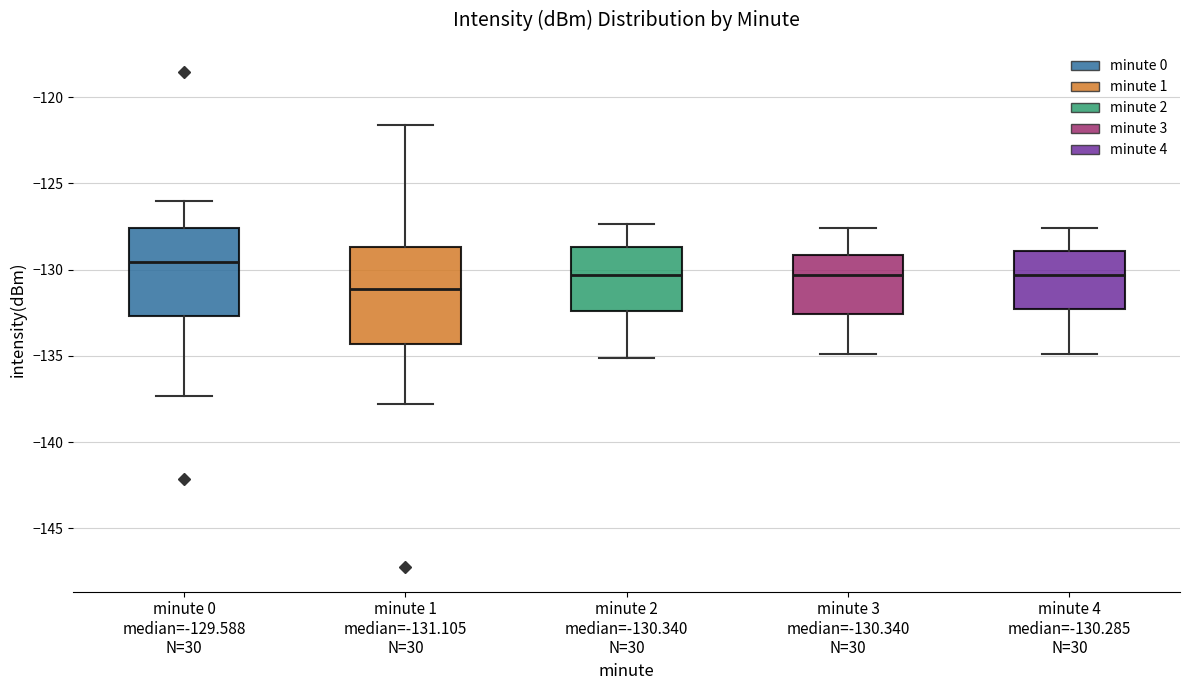

Reading left to right, transcribe this box plot: for each box, give where its median line is, the range the box spans, and where its two whiskers end, as read against the y-axis. The values are not printed on the chart, so give them approximately, as read against the axis.

minute 0 median=-129.588 N=30: median -129.5, box -132.5 to -127.5, whiskers -137.5 to -126.0
minute 1 median=-131.105 N=30: median -131.0, box -134.5 to -128.5, whiskers -138.0 to -121.5
minute 2 median=-130.340 N=30: median -130.5, box -132.5 to -128.5, whiskers -135.0 to -127.5
minute 3 median=-130.340 N=30: median -130.5, box -132.5 to -129.0, whiskers -135.0 to -127.5
minute 4 median=-130.285 N=30: median -130.5, box -132.5 to -129.0, whiskers -135.0 to -127.5